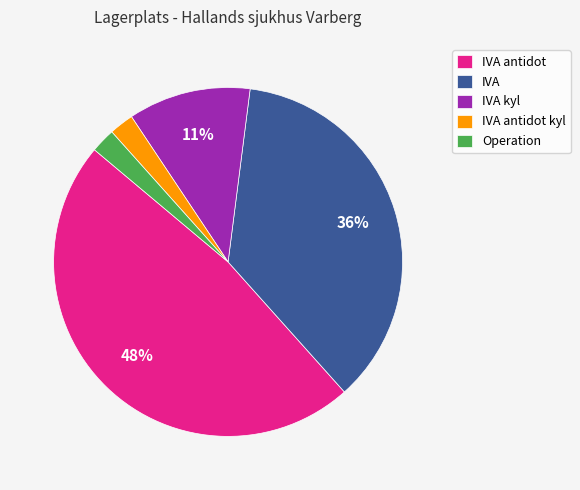

To the nearest percent, what percentage of the pie is IVA kyl?

11%